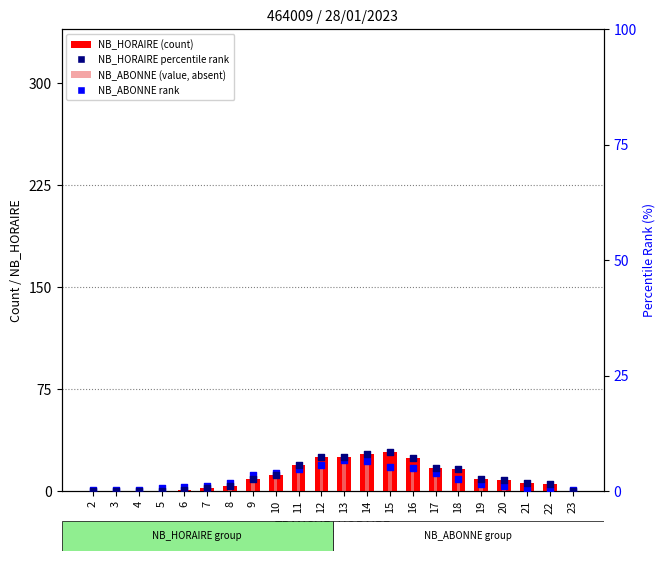

What is the total value across all series at 22?

7.8